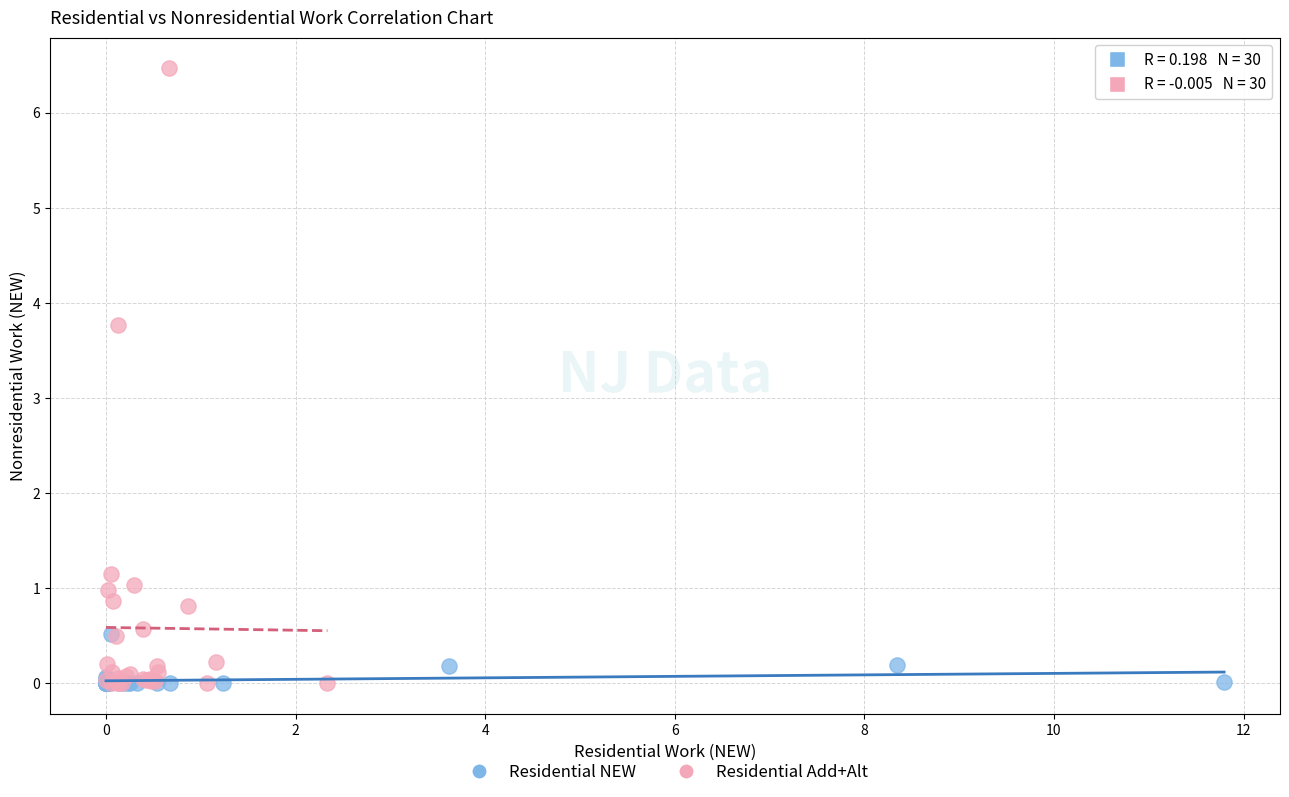

Which series has the widest spread of Y values?

Residential Add+Alt